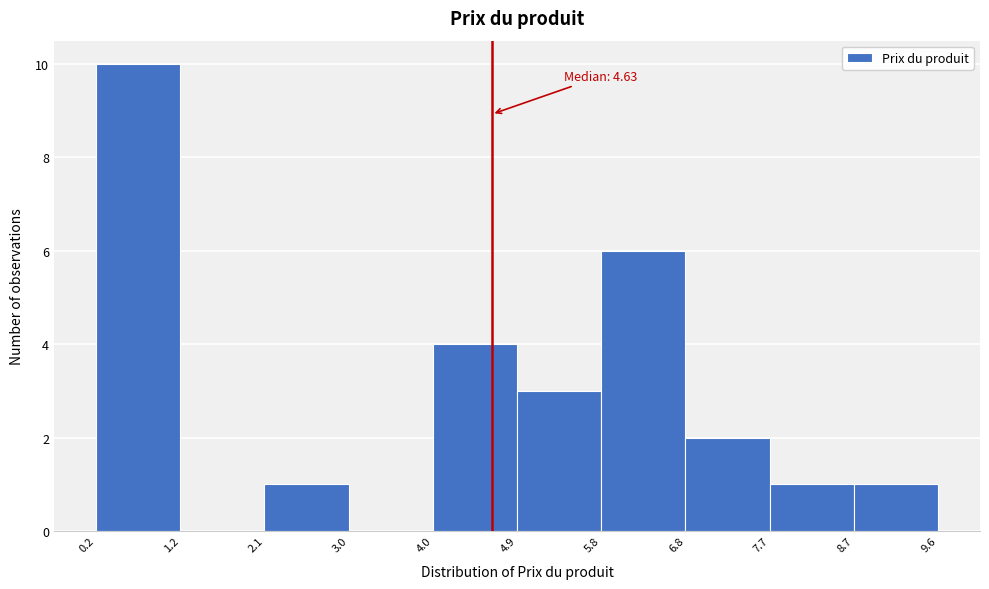

Which range on the x-axis has the tallest bar?

0.2 to 1.2